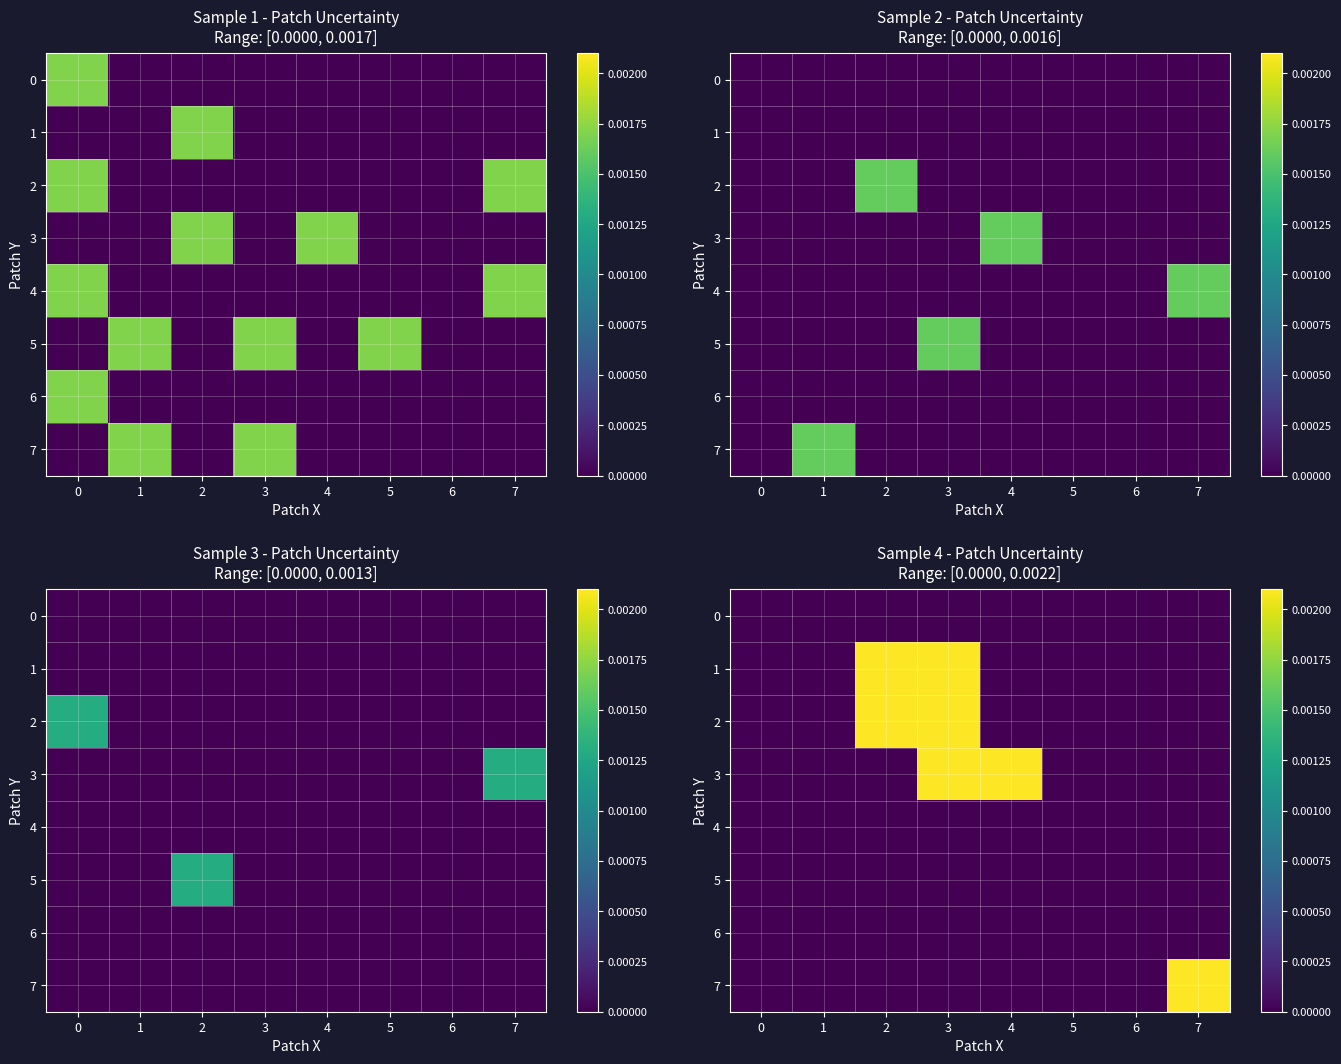

How many 2 values are between 0 and 1?

8